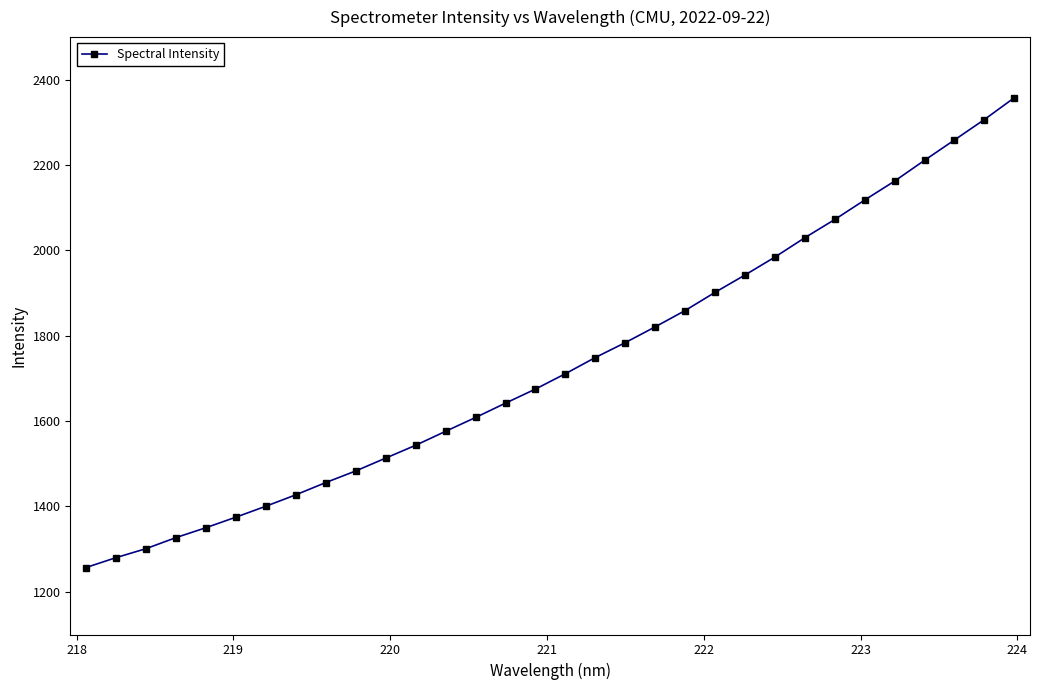

What is the value of the 2nd point from the left?

1280.1